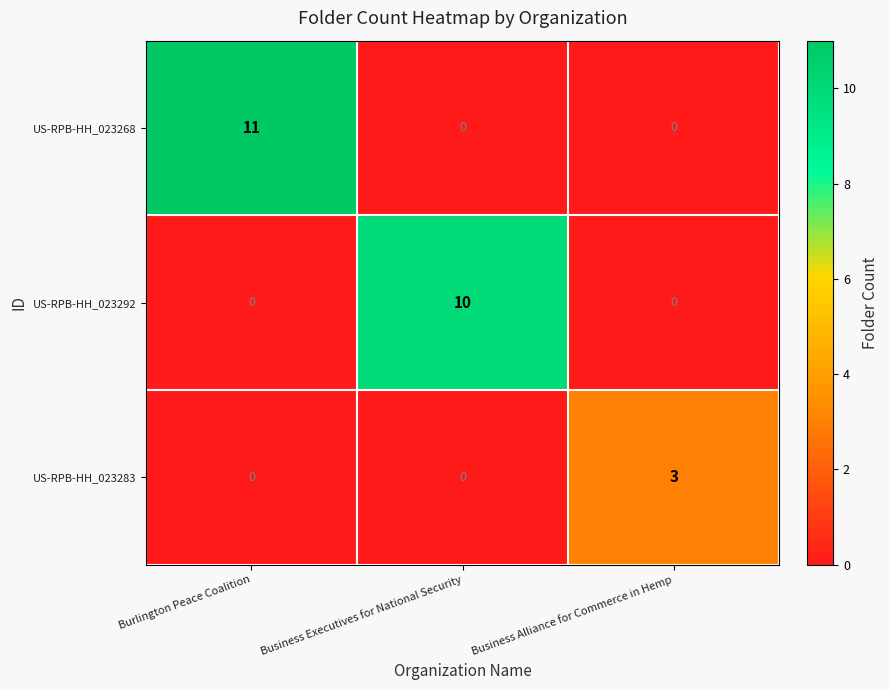

What is the difference between the maximum and minimum values in the US-RPB-HH_023268 series?

11